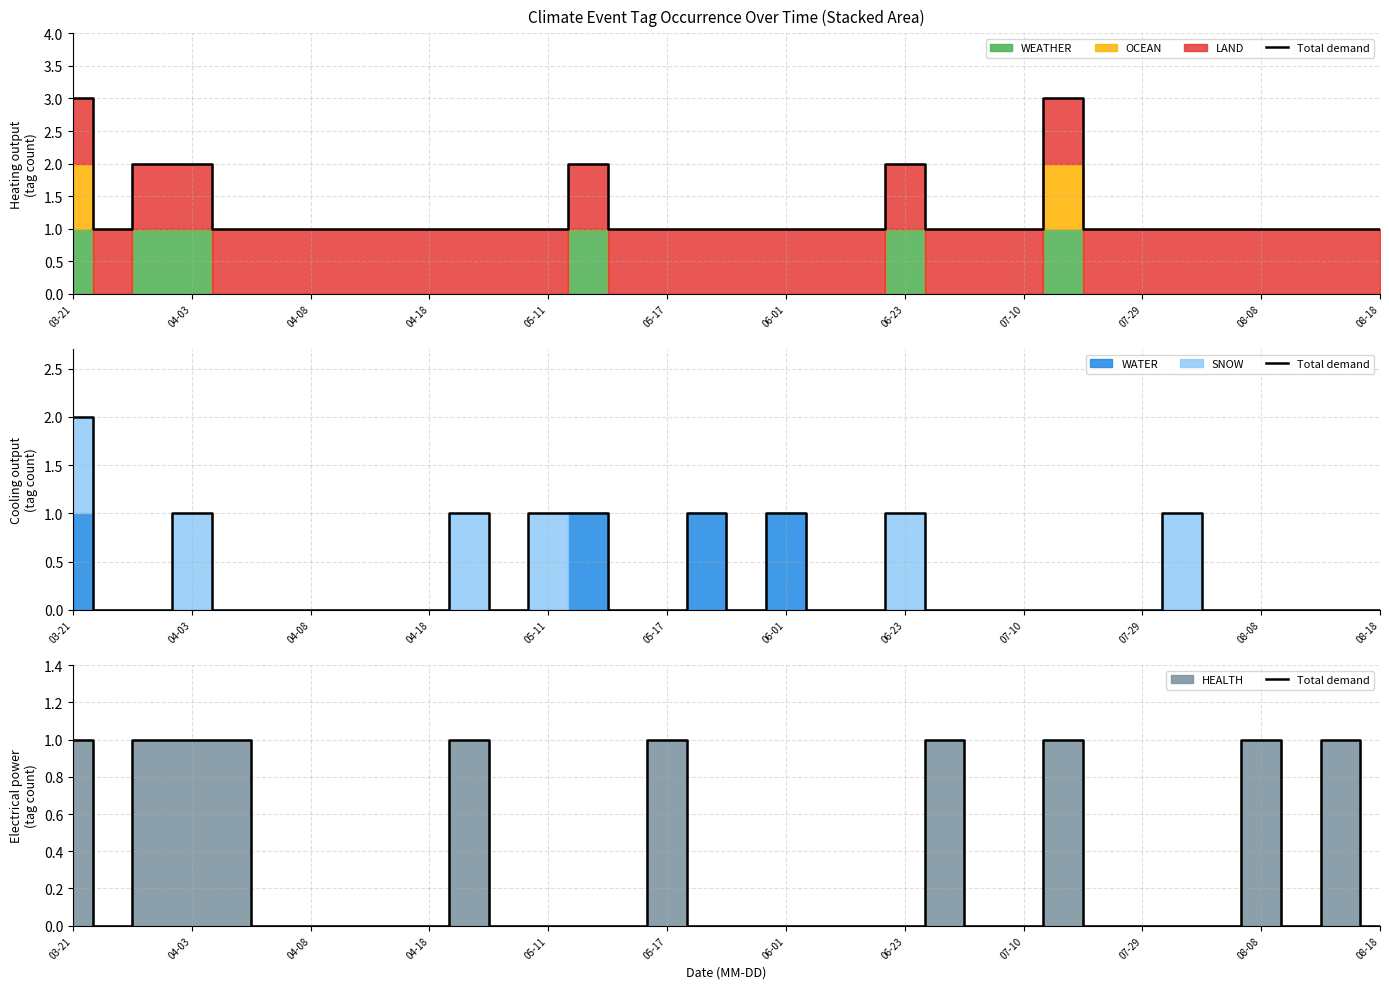

How many categories are shown in the chart?

34